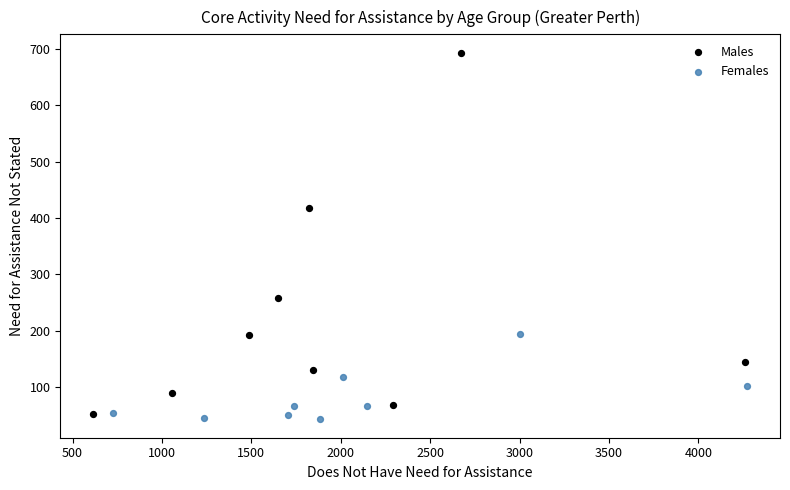

Which series contains the highest Y value?

Males